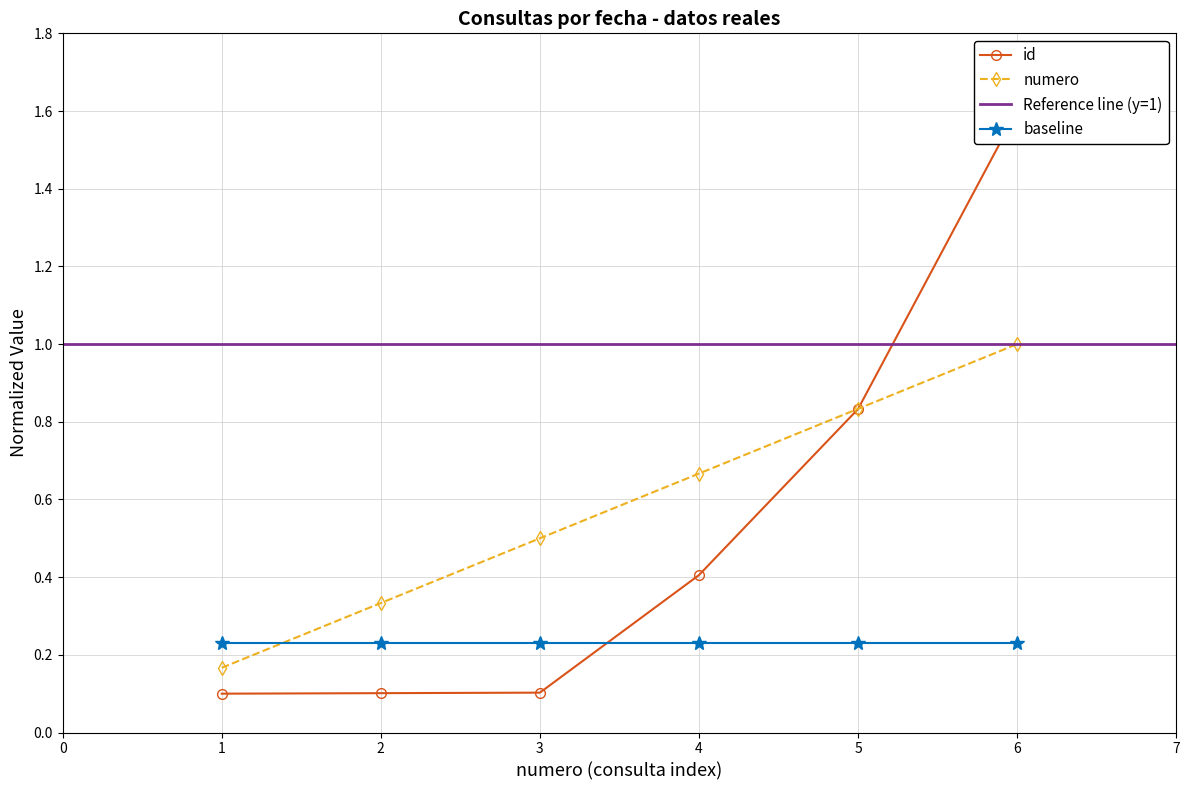

What is the maximum value for numero?

1.0